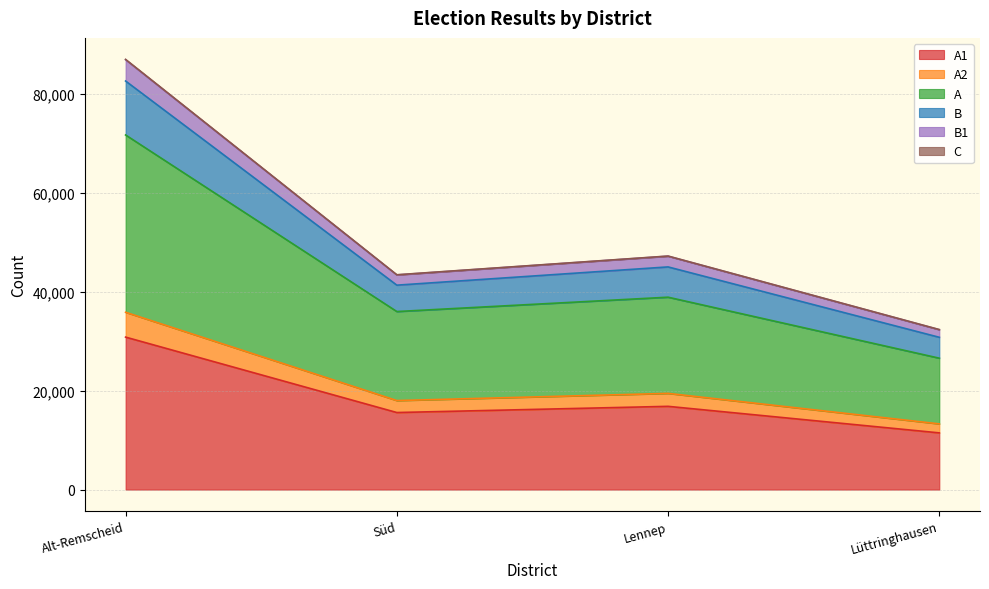

At which category is the sum across all series the highest?

Alt-Remscheid